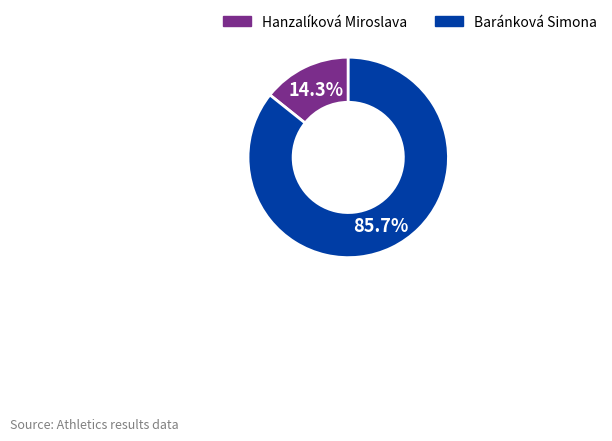

True or false: Baránková Simona accounts for 86% of the total.

True